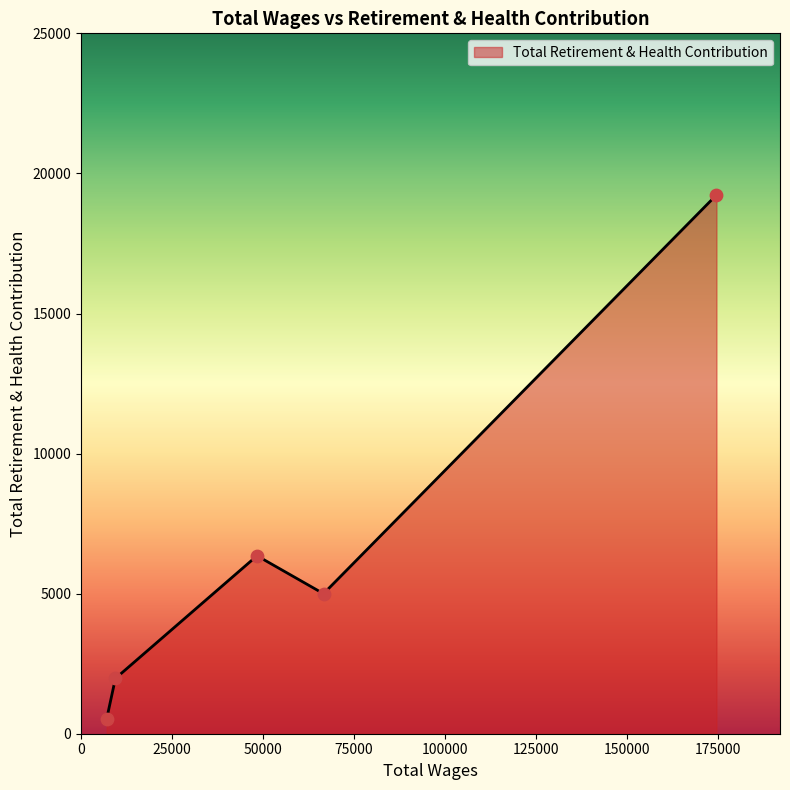

What is the difference between the maximum and minimum values?

18697